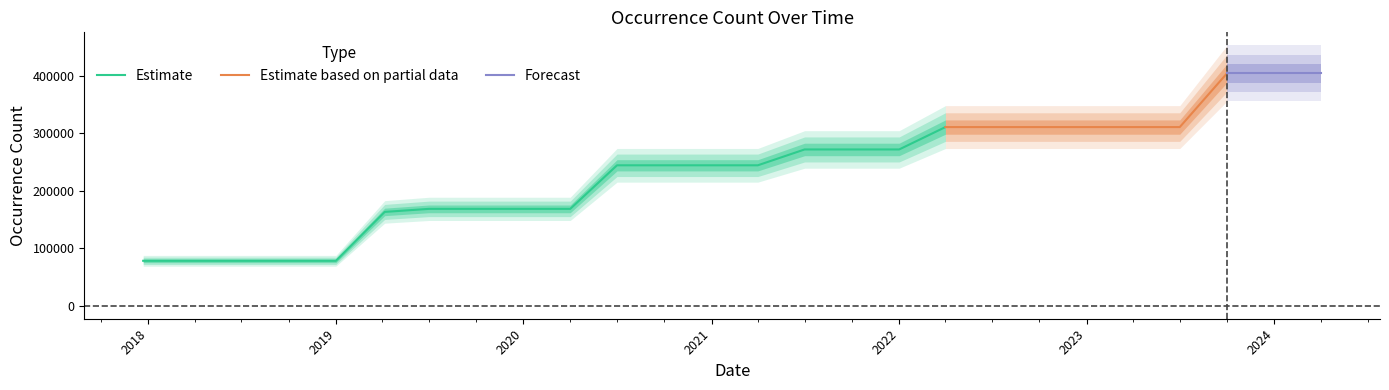

Reading right to left, extract all data points from this chart.

404859	404859	404859	311111	311111	311111	311111	311111	311111	272144	272144	272144	244543	244543	244543	244543	168662	168662	168662	168662	163355	78231	78231	78231	78231	78231